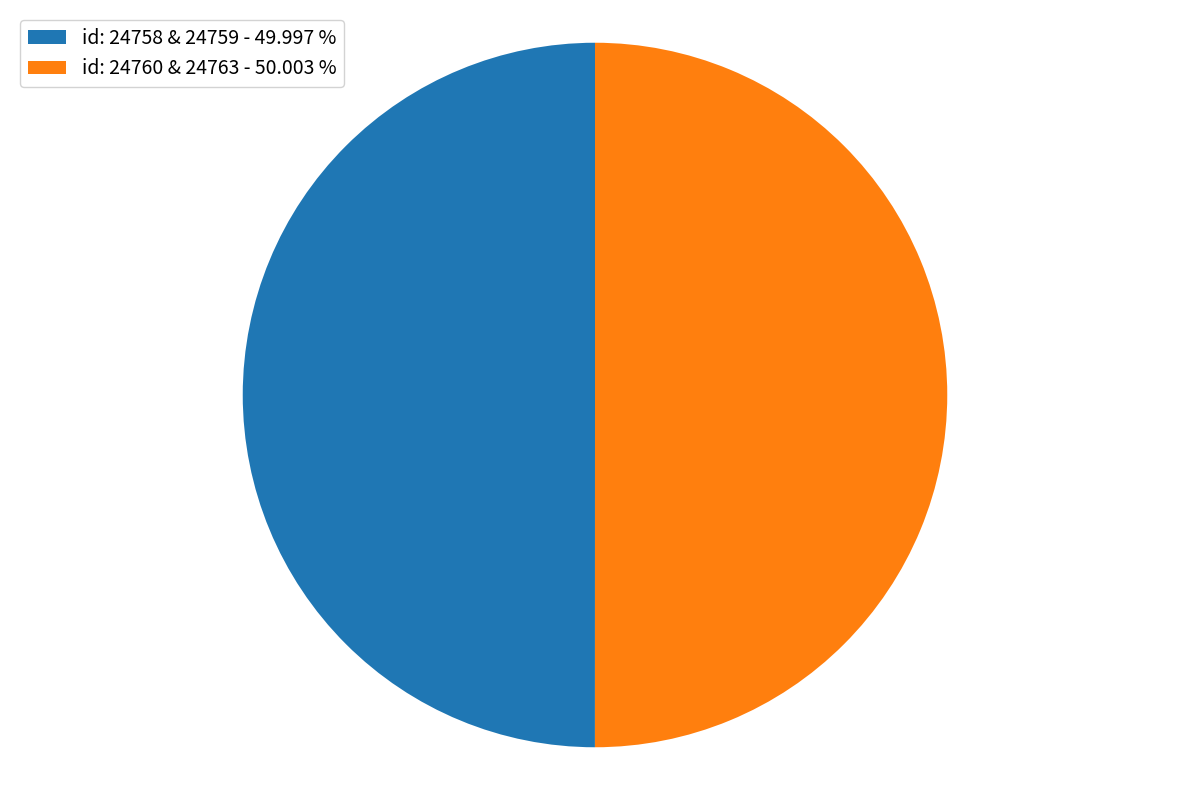

Approximately how many times larger is the value at id: 24760 & 24763 - 50.003 % compared to id: 24758 & 24759 - 49.997 %?

1.0